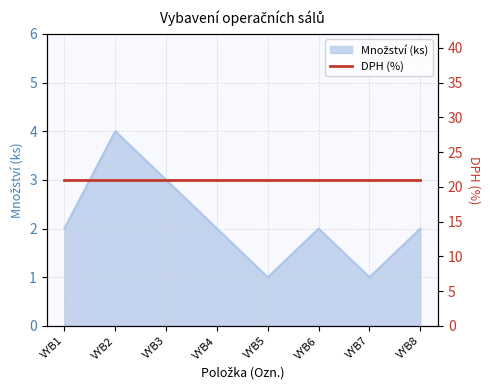

Which has a higher value, VYB2 or VYB5?

VYB2